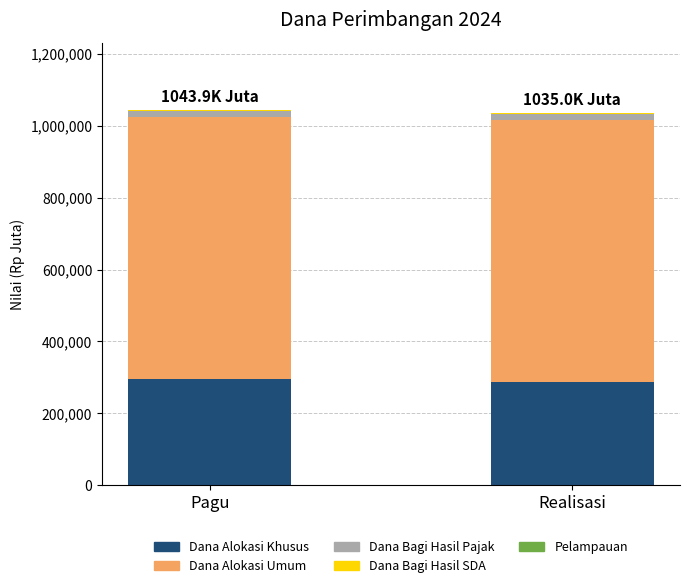

The value of Dana Alokasi Khusus at Realisasi is 383612.5. True or false?

False